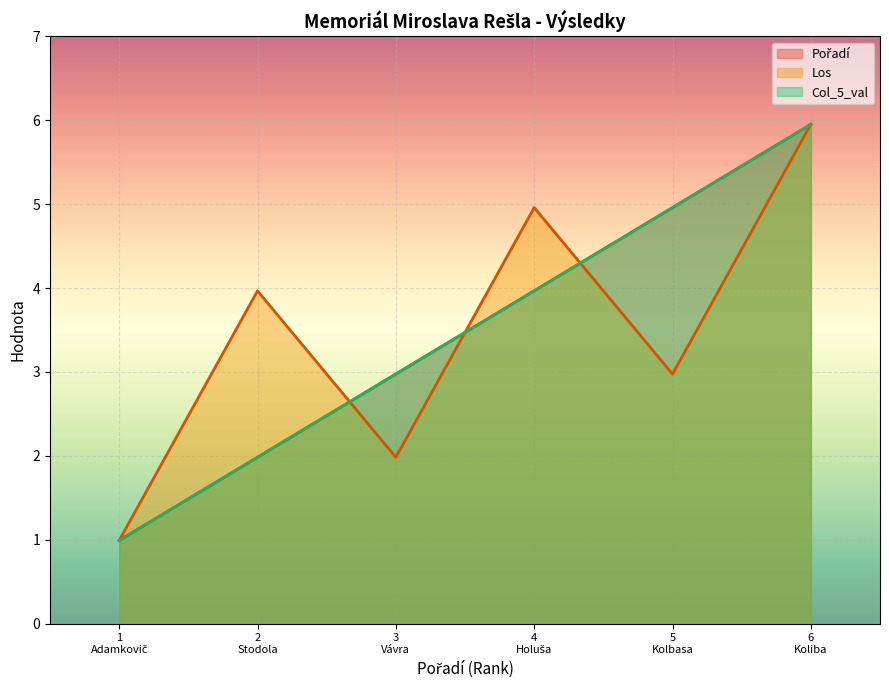

True or false: Col_5_val has more than 0 points higher than both neighbors.

False